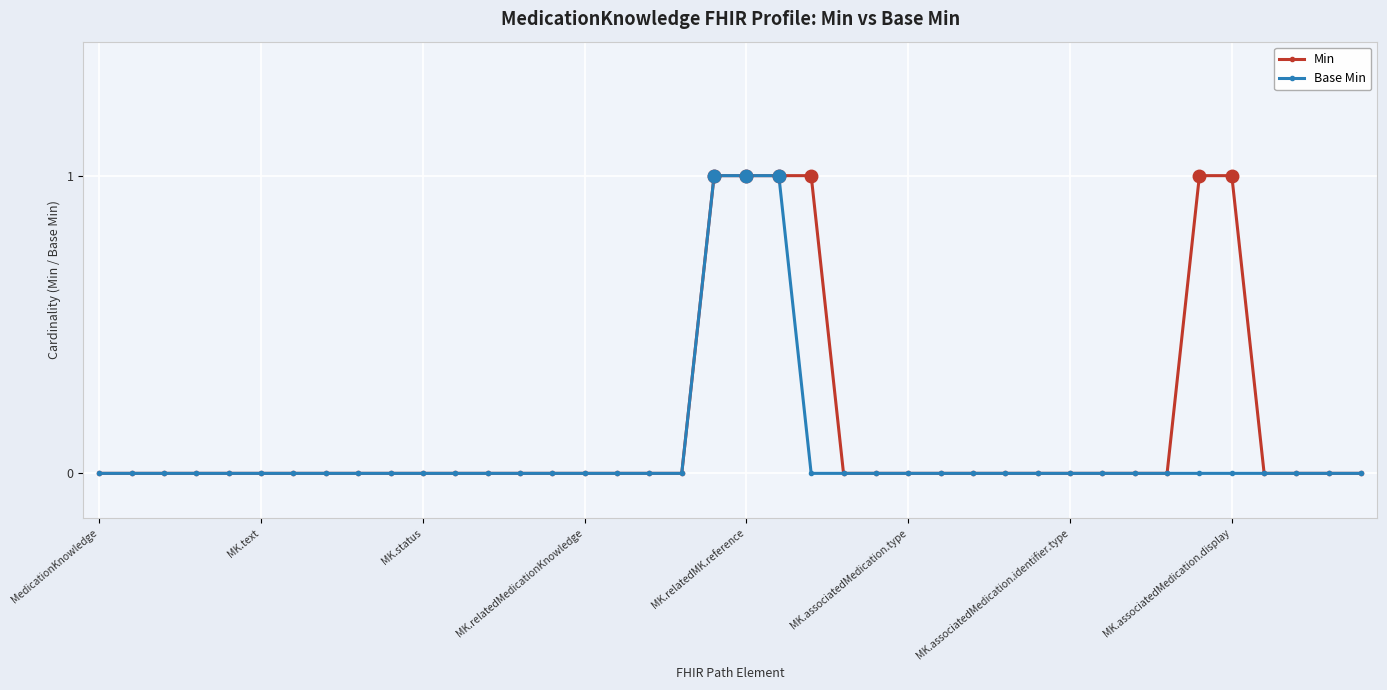

Which series has the largest total across all categories?

Min